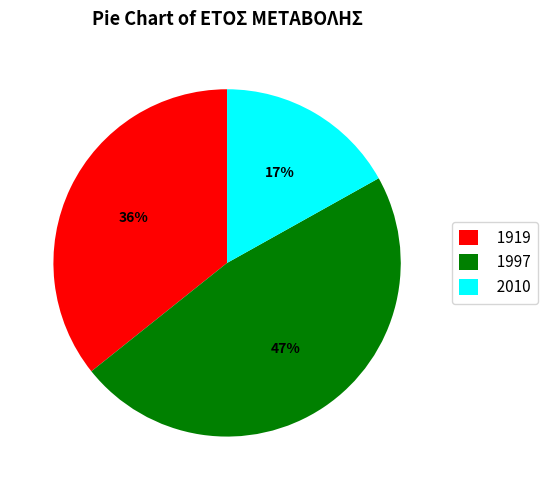

What is the smallest slice in the pie chart?

2010